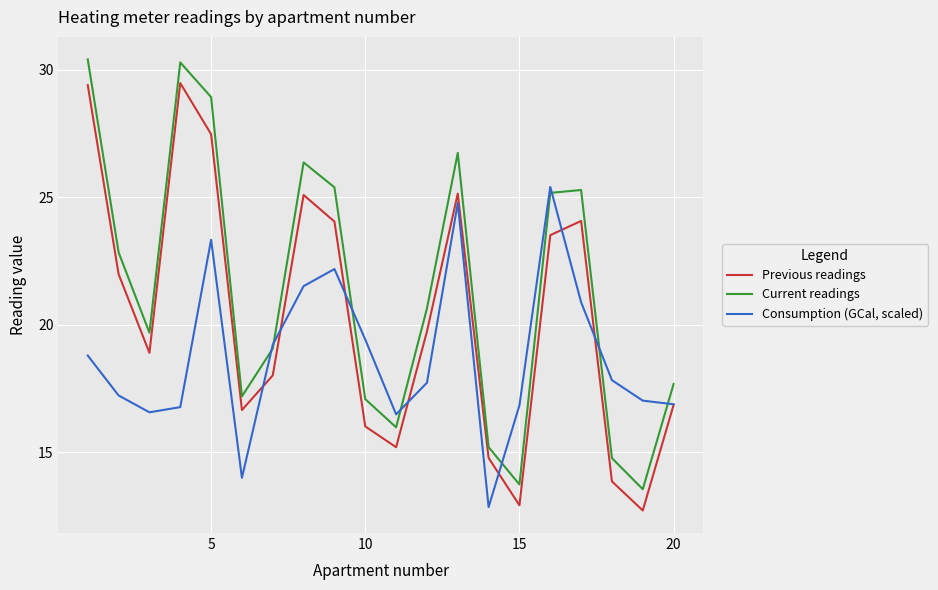

True or false: Previous readings and Current readings intersect in this chart.

False